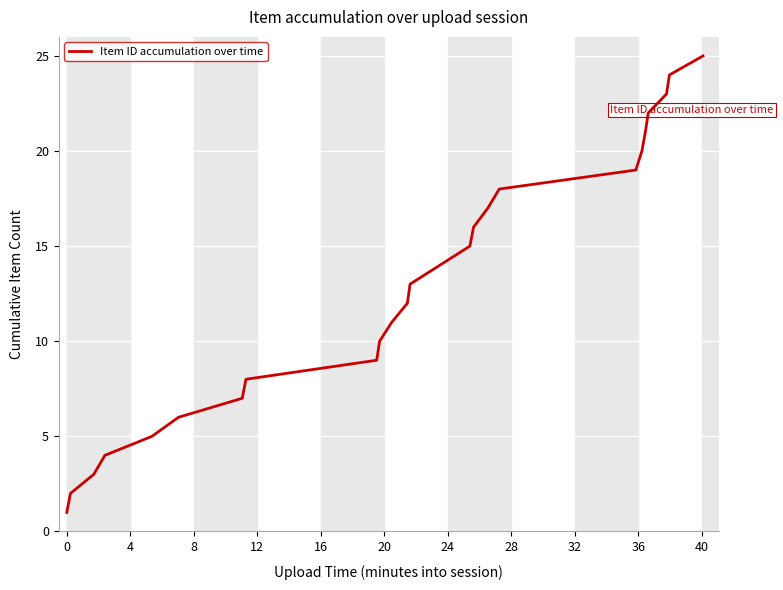

What is the difference between the maximum and minimum values?

24